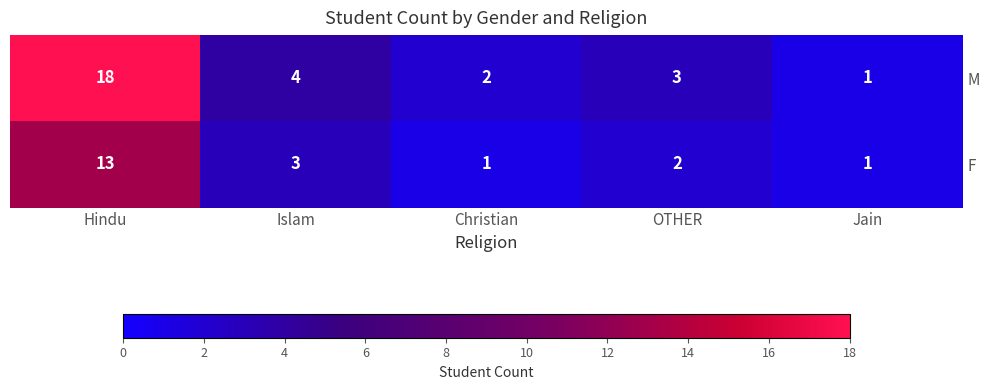

Reading left to right, list all the values displayed in this chart.

M: 18	4	2	3	1
F: 13	3	1	2	1